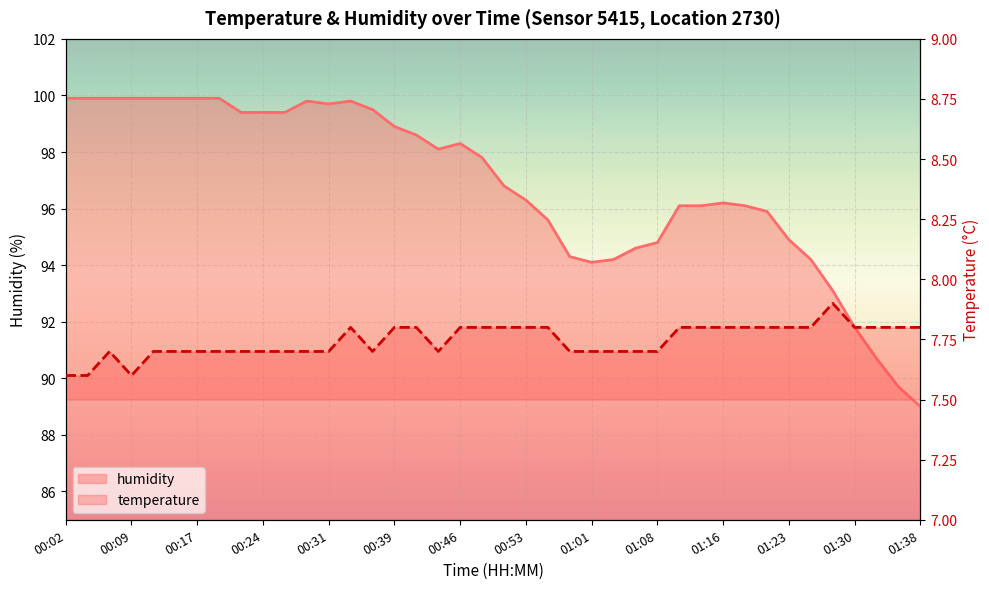

True or false: temperature and humidity cross at least once.

False